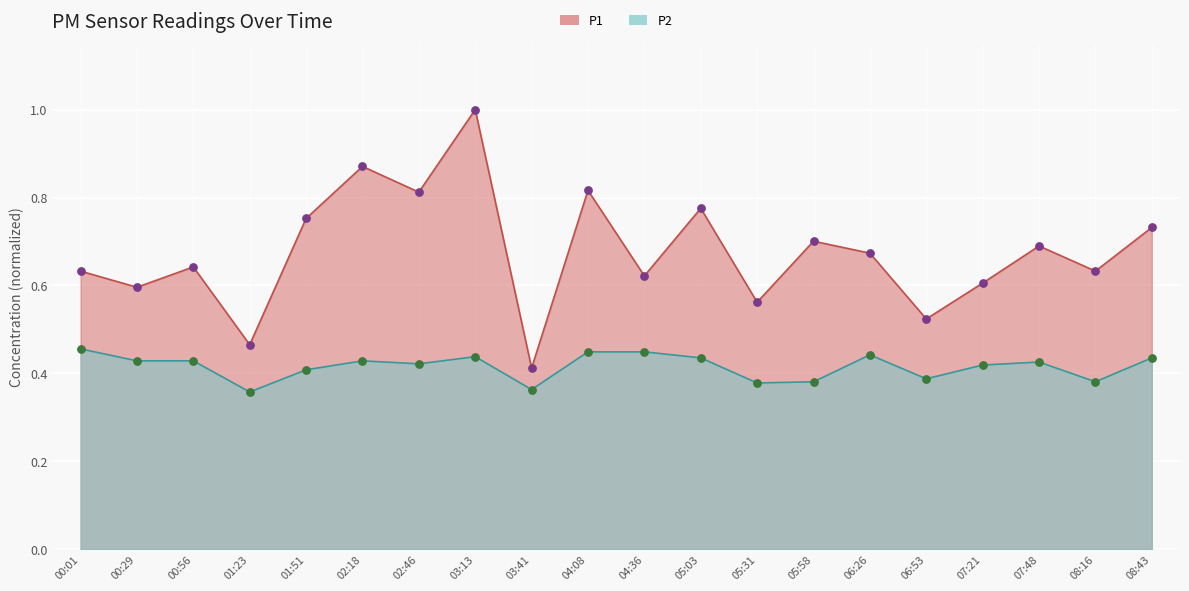

What is the total value across all series at 01:23?

0.8